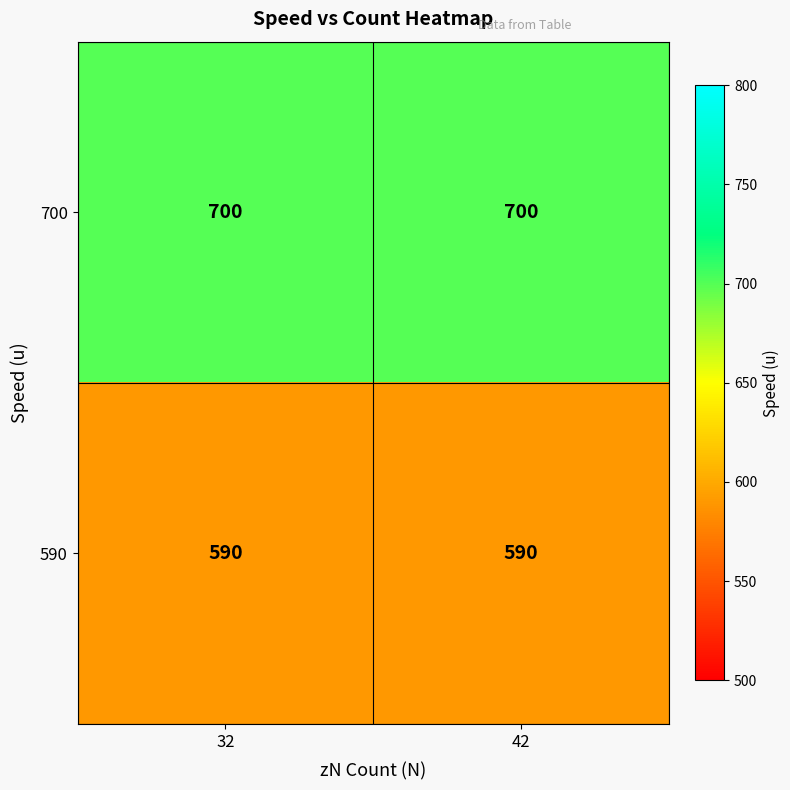

Reading right to left, transcribe all the data shown in this chart.

700: 700	700
590: 590	590